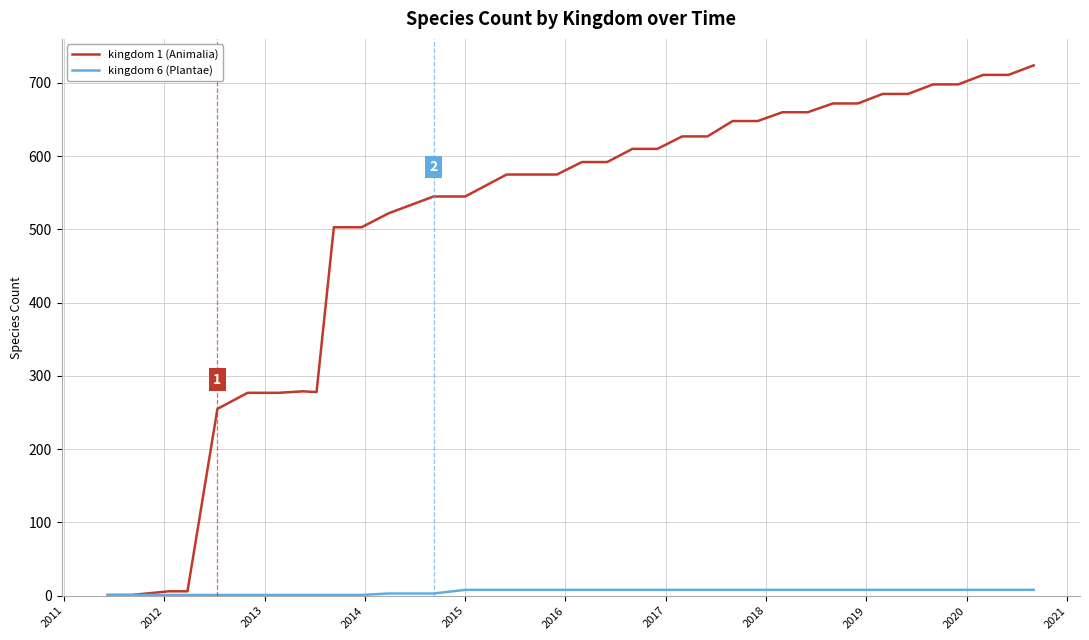

Which series has the largest range (max minus min)?

kingdom 1 (Animalia)